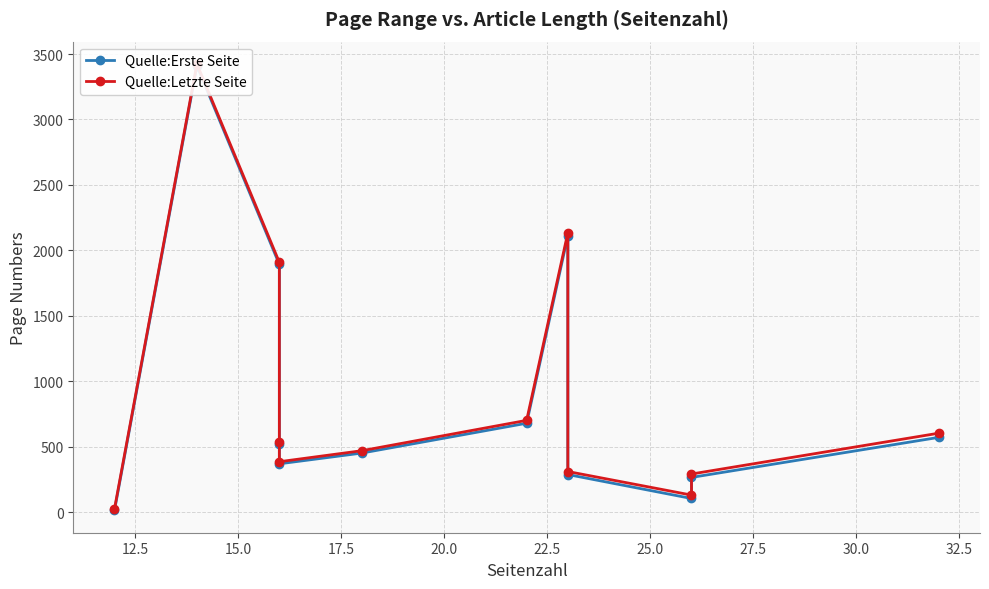

What is the sum of the Quelle:Erste Seite values at 15.0 and 32.5?

1996